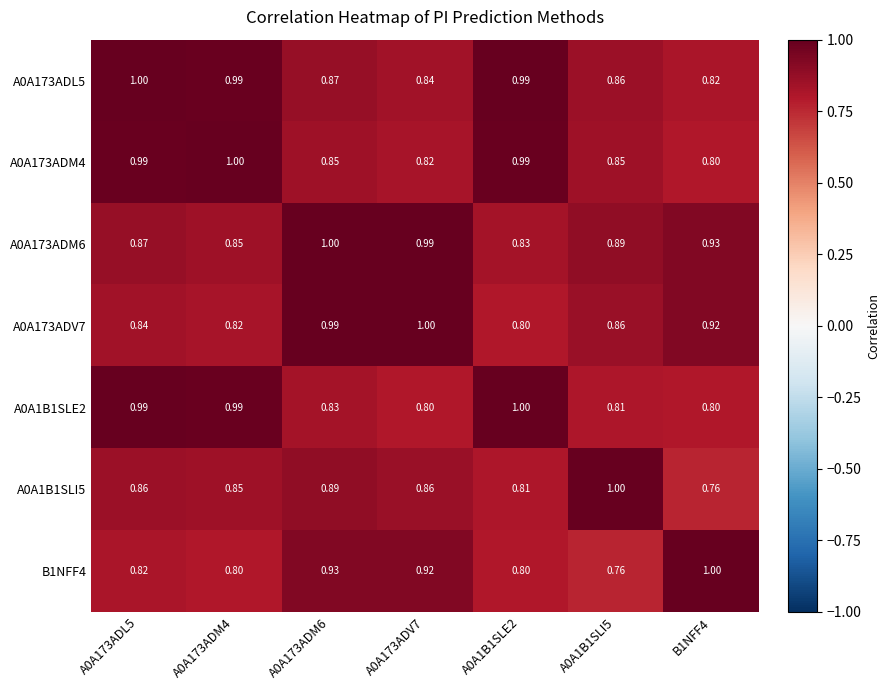

Is the value of A0A1B1SLI5 at A0A1B1SLE2 greater than the value of A0A173ADL5 at A0A1B1SLE2?

No